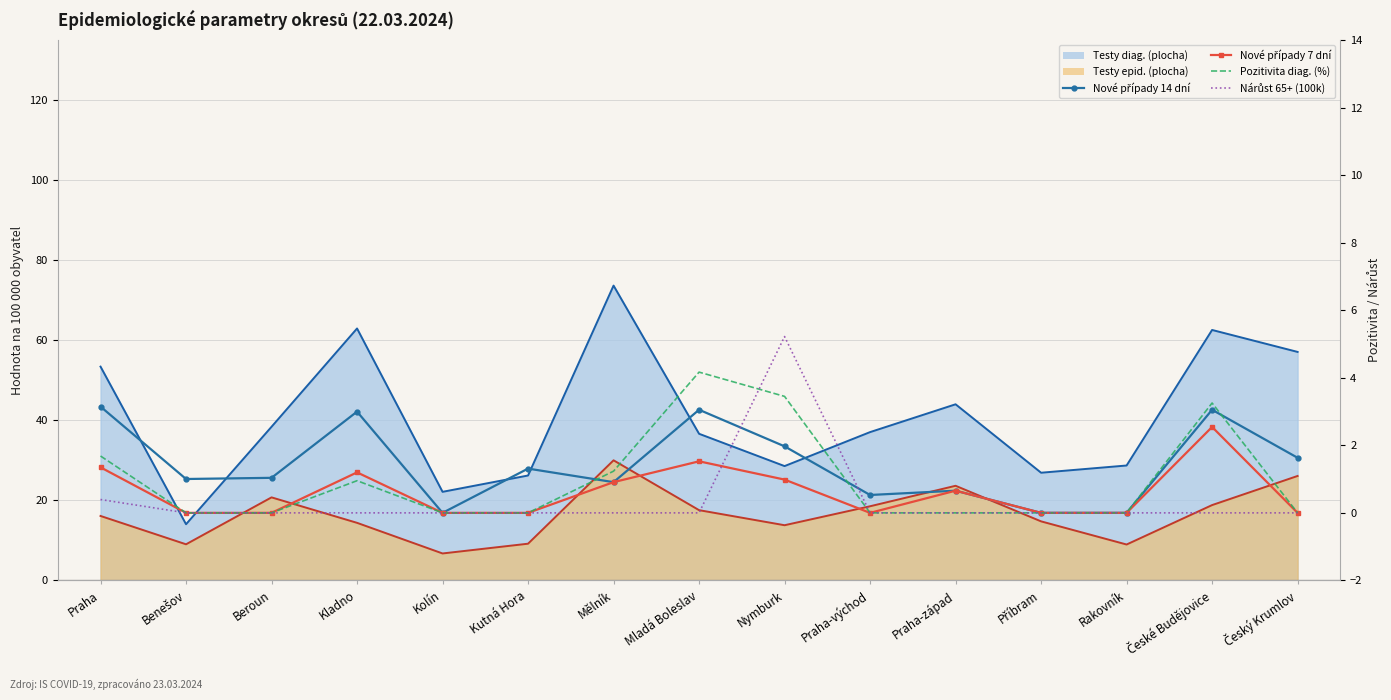

What is the difference between the maximum and minimum values in the Pozitivita diag. (%) series?

4.2